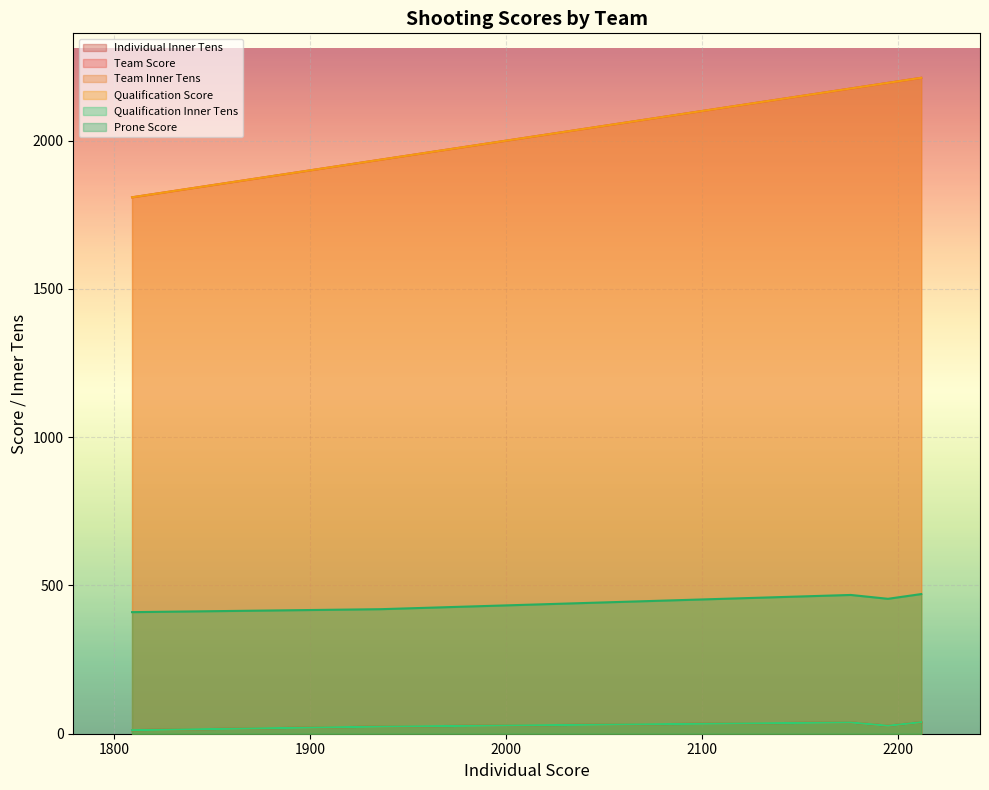

What is the smallest value displayed?

12